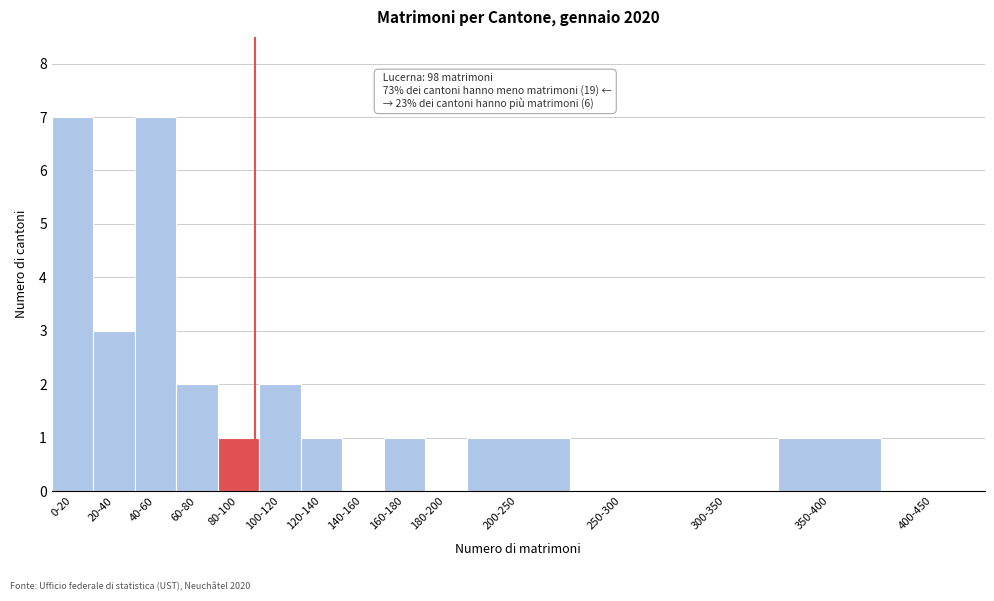

Reading right to left, list all the values displayed in this chart.

400-450=0	350-400=1	300-350=0	250-300=0	200-250=1	180-200=0	160-180=1	140-160=0	120-140=1	100-120=2	80-100=1	60-80=2	40-60=7	20-40=3	0-20=7